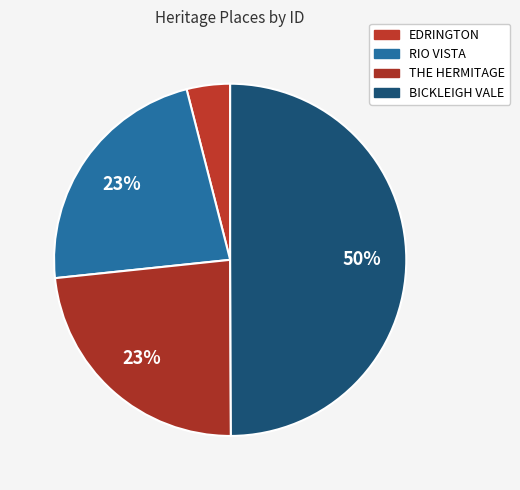

Do THE HERMITAGE and RIO VISTA together represent more than half of the pie?

No